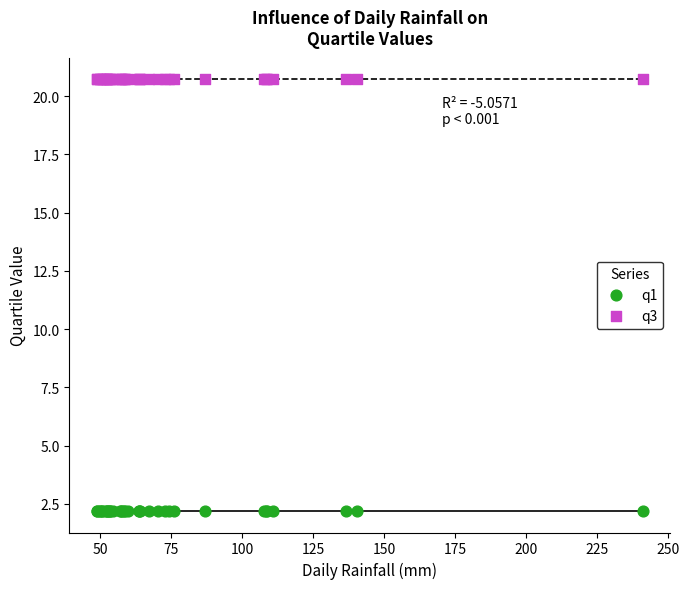

Which series contains the highest Y value?

q3